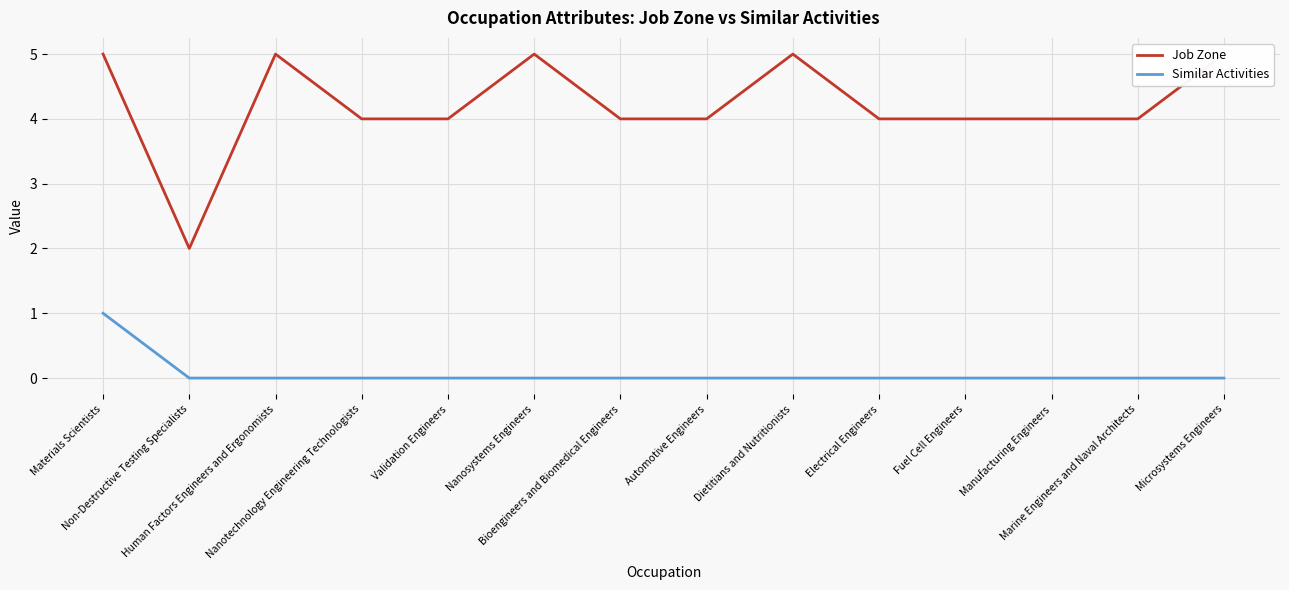

What is the label of the 6th point from the right?

Dietitians and Nutritionists